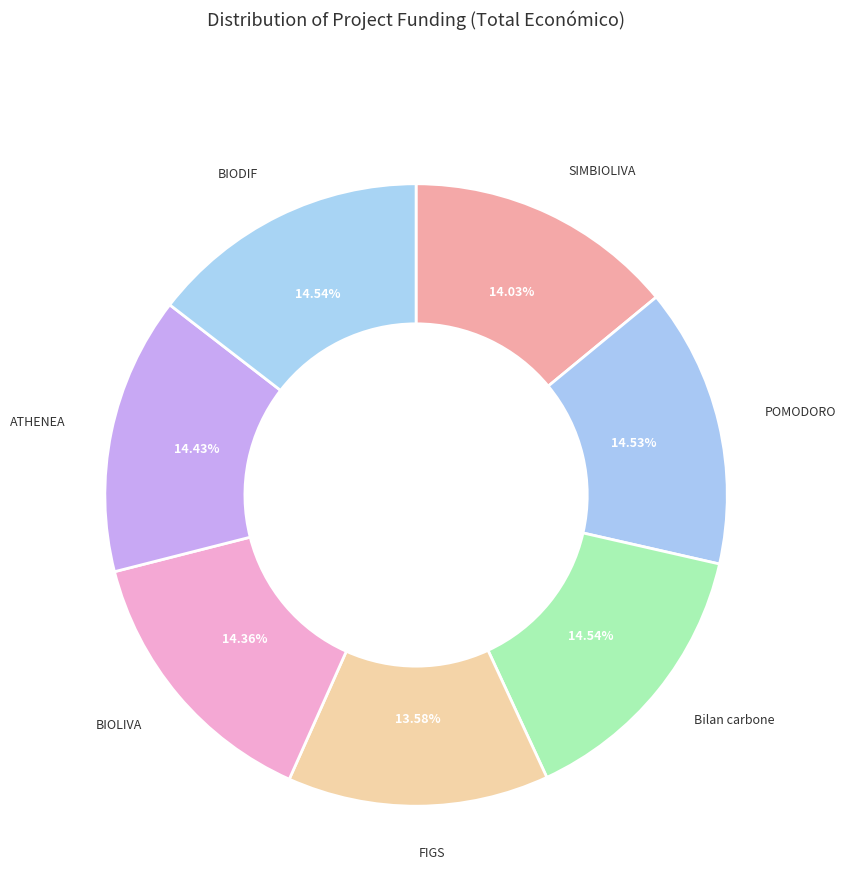

Count the number of slices in the pie.

7